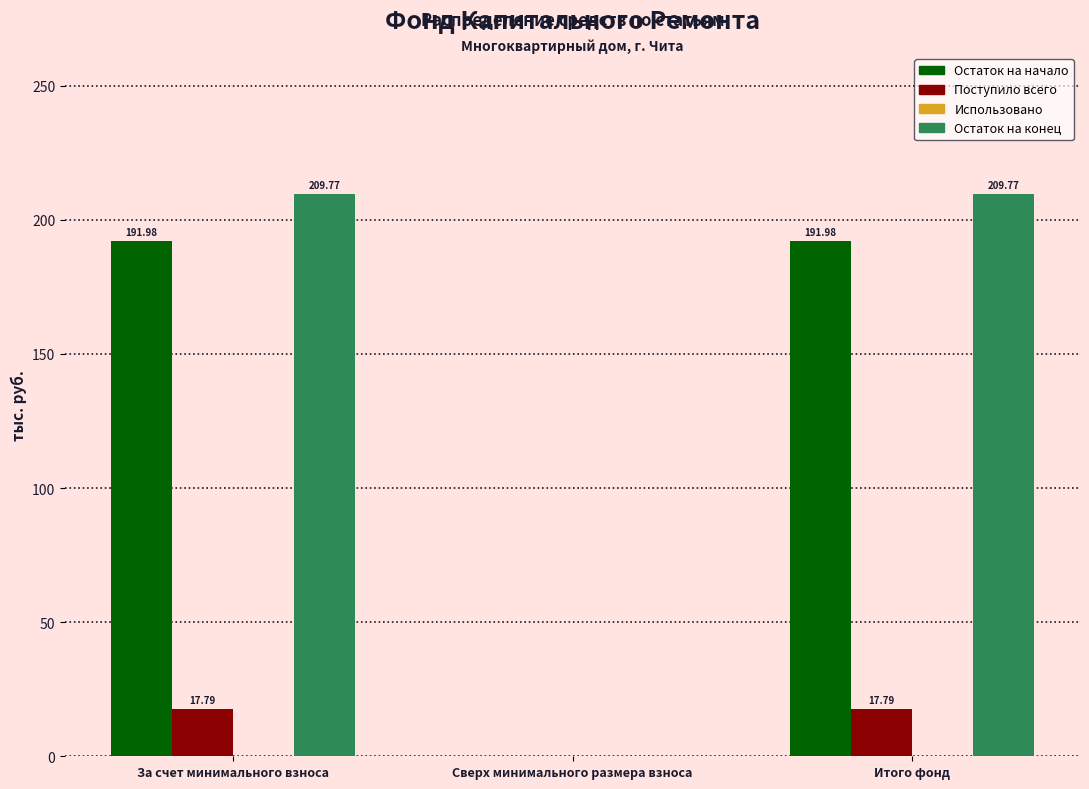

Where is Остаток на конец nearest to the value 104?

Сверх минимального размера взноса